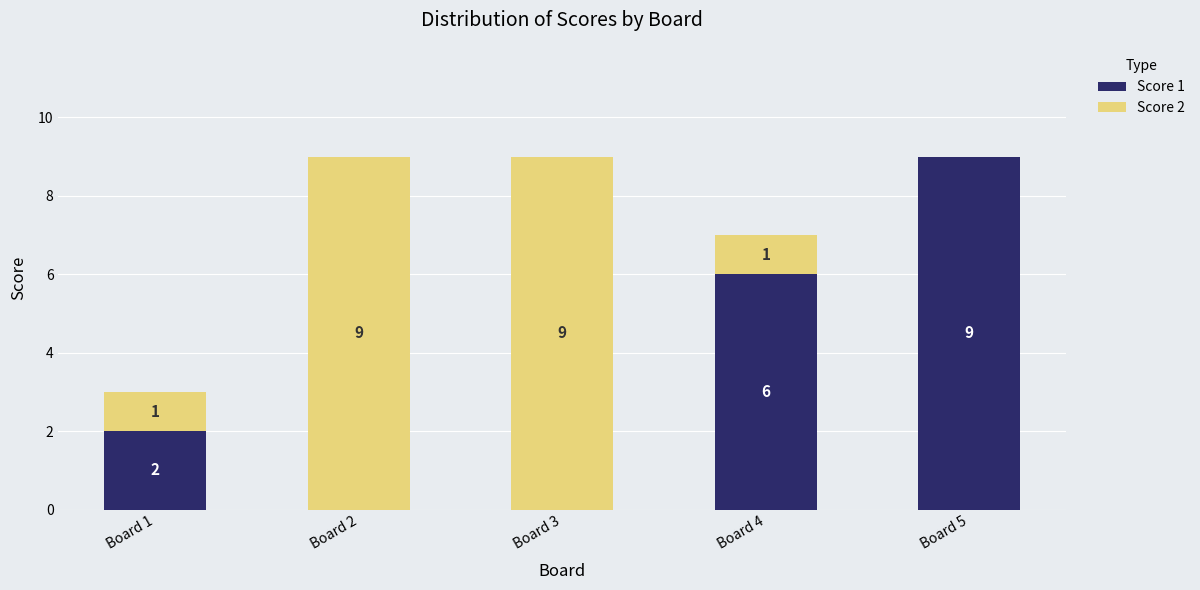

How many positive values does the Score 1 series have?

3